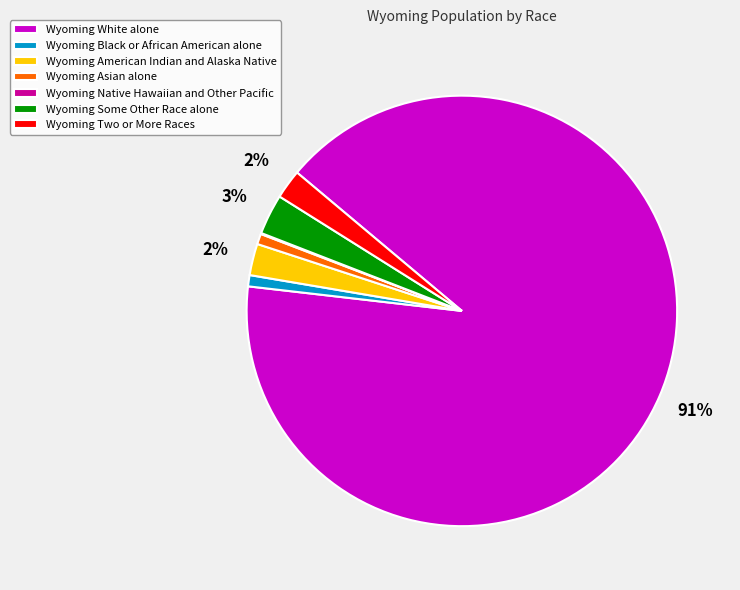

To the nearest percent, what is the difference between the largest and smallest slice percentages?

91%